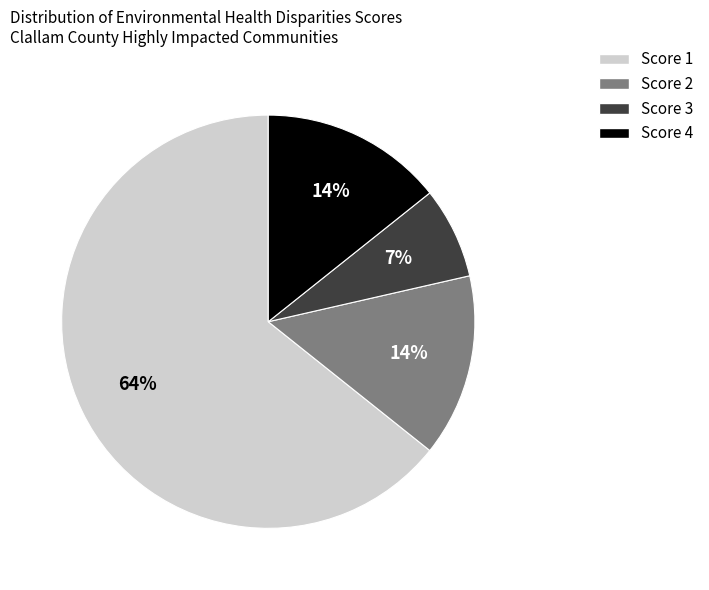

To the nearest percent, what is the average slice percentage?

25%